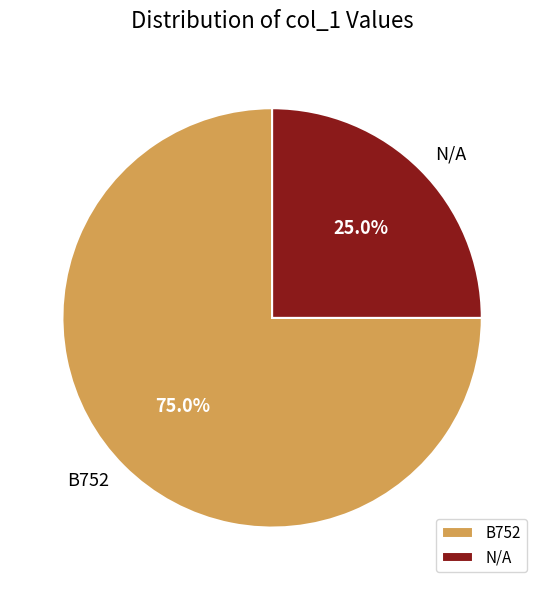

What is the largest slice in the pie chart?

B752